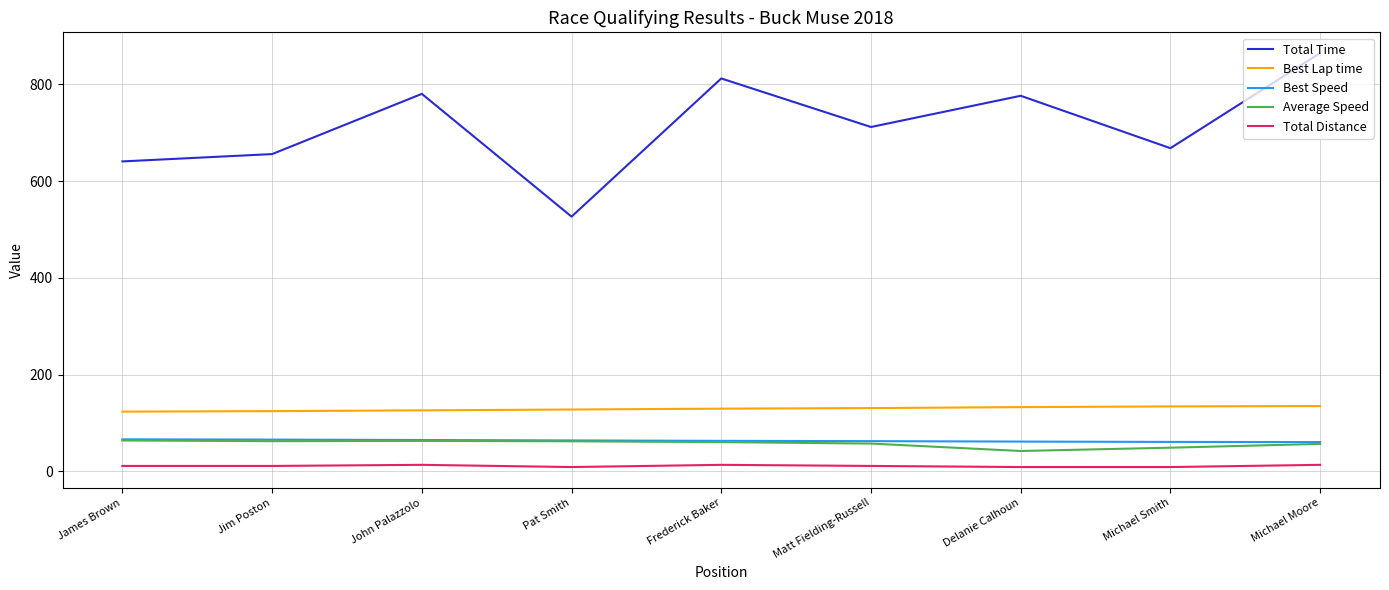

What is the total value across all series at Michael Moore?

1131.0